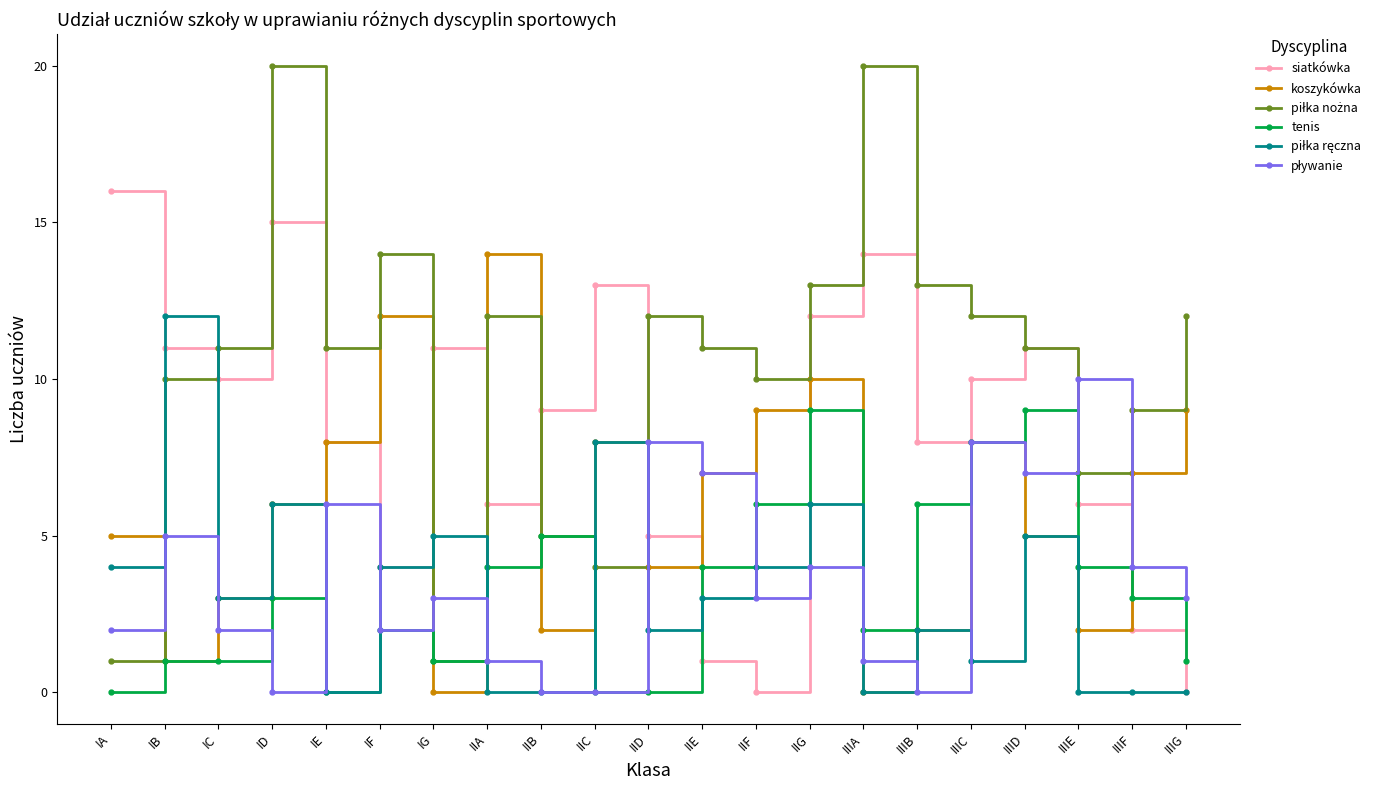

In siatkówka, how many points are higher than both neighbors (excluding endpoints)?

5